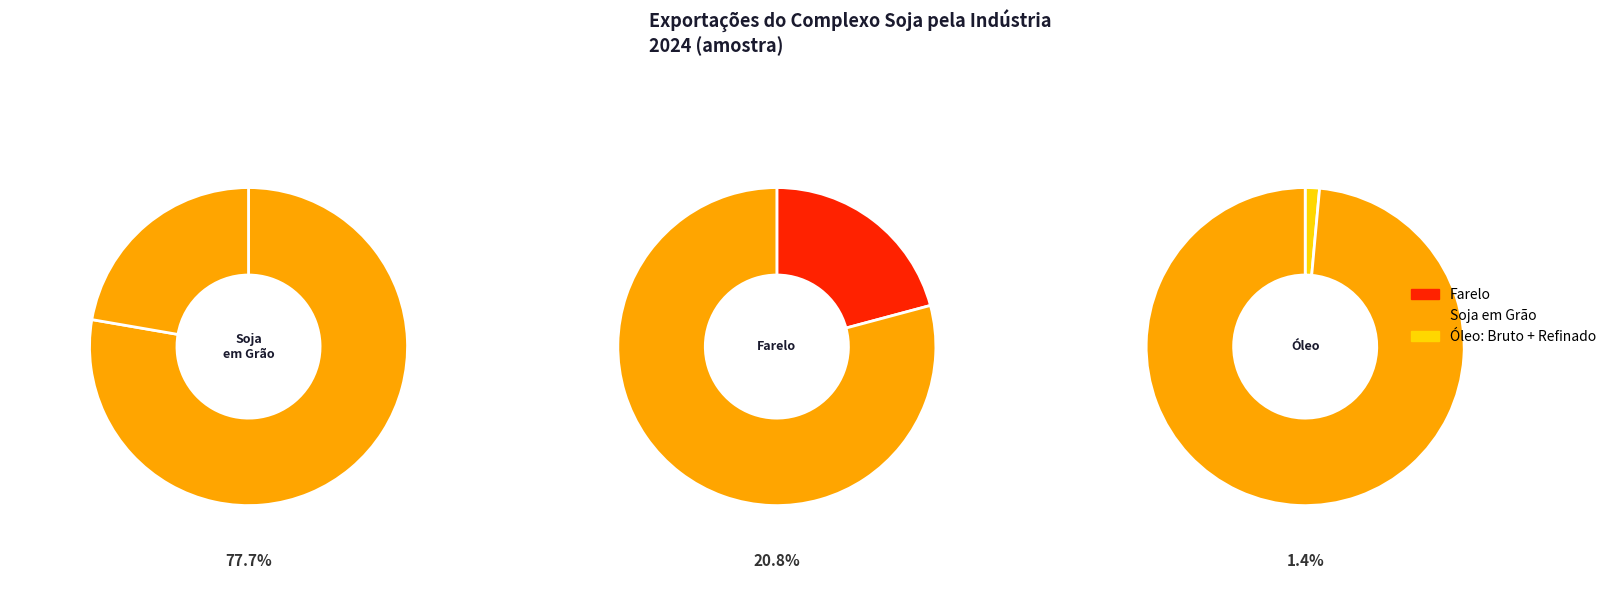

True or false: Soja em Grão accounts for 78% of the total.

True